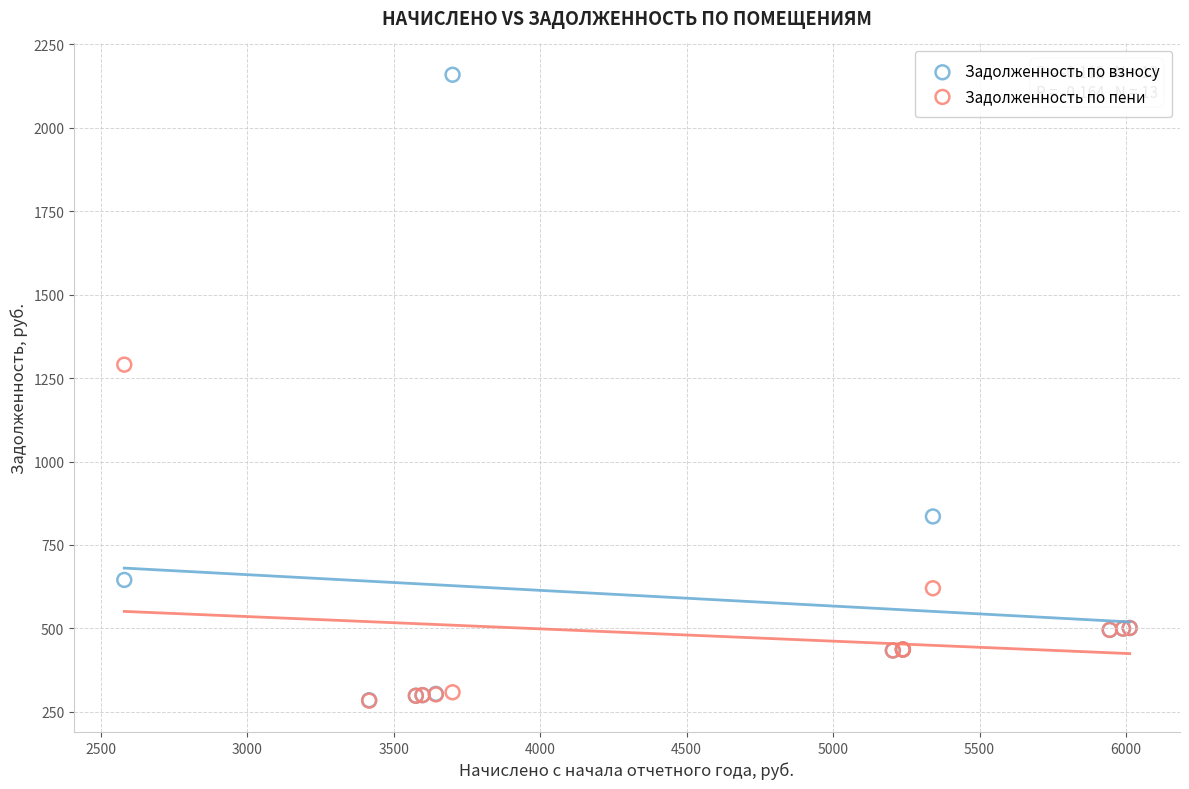

What are all the series names shown in the legend?

Задолженность по взносу, Задолженность по пени